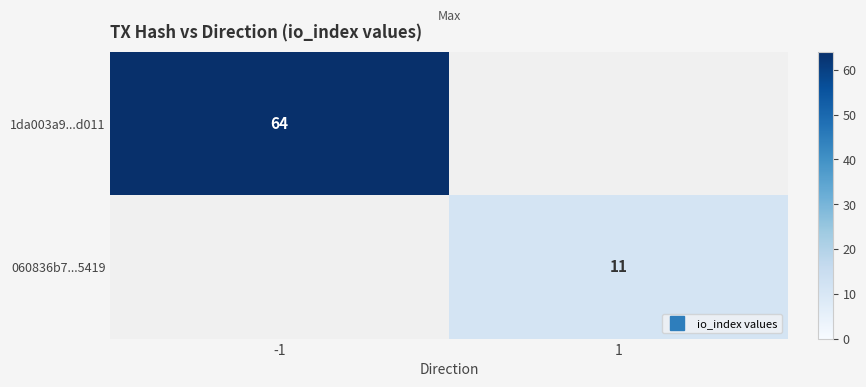

Which category has the lowest value in the 060836b7...5419 series?

-1